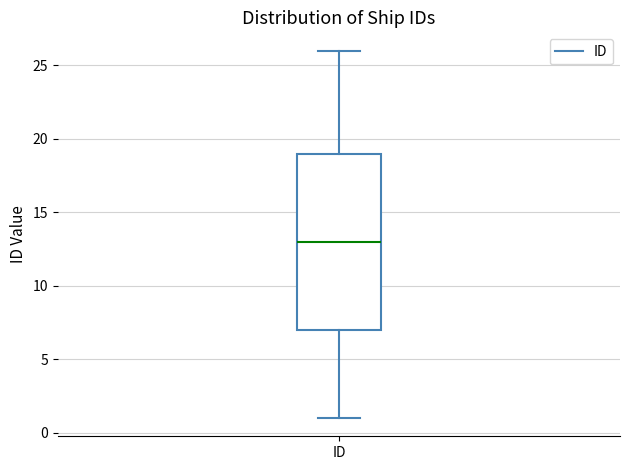

Where does the lower whisker of the box for ID end on the y-axis? The values are not printed on the chart, so give them approximately, as read against the axis.

1